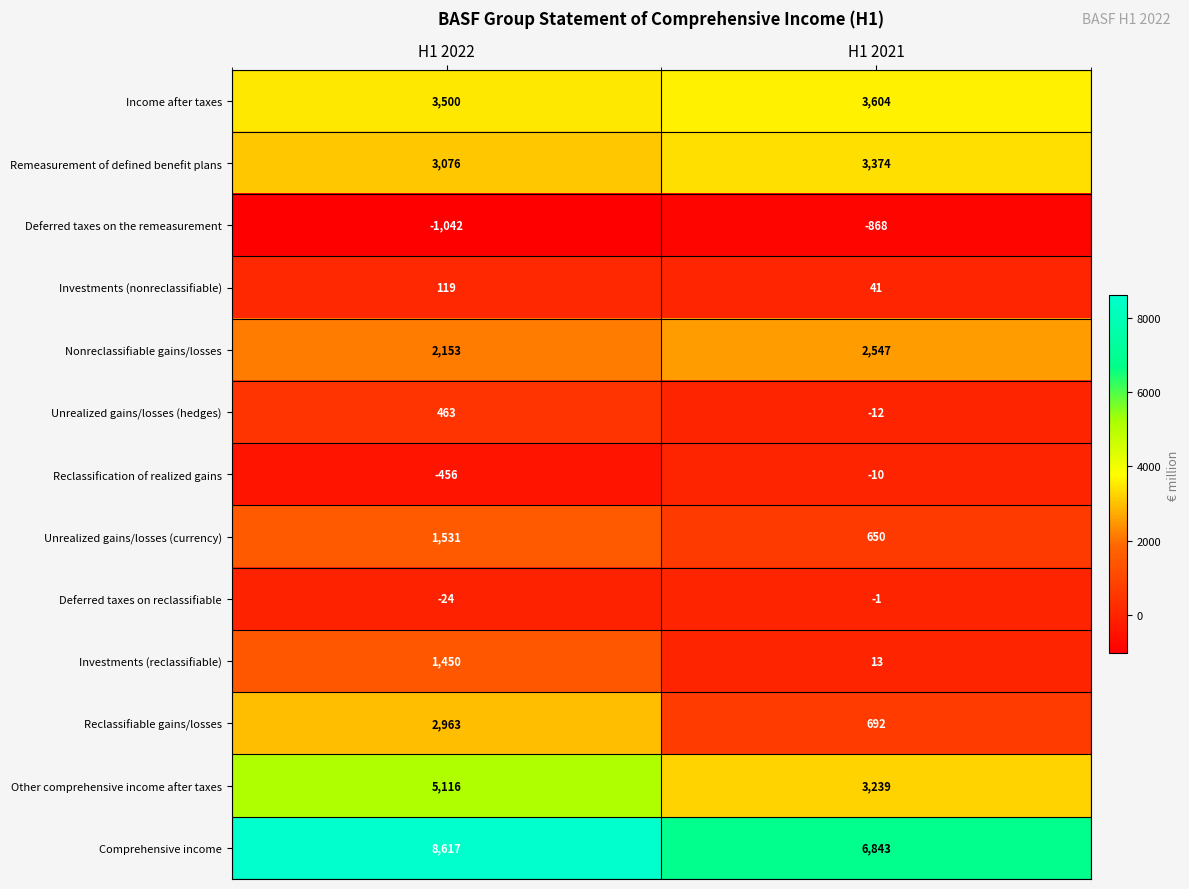

Reading left to right, what are all the values shown in this chart?

Income after taxes: H1 2022=3500	H1 2021=3604
Remeasurement of defined benefit plans: H1 2022=3076	H1 2021=3374
Deferred taxes on the remeasurement: H1 2022=-1042	H1 2021=-868
Investments (nonreclassifiable): H1 2022=119	H1 2021=41
Nonreclassifiable gains/losses: H1 2022=2153	H1 2021=2547
Unrealized gains/losses (hedges): H1 2022=463	H1 2021=-12
Reclassification of realized gains: H1 2022=-456	H1 2021=-10
Unrealized gains/losses (currency): H1 2022=1531	H1 2021=650
Deferred taxes on reclassifiable: H1 2022=-24	H1 2021=-1
Investments (reclassifiable): H1 2022=1450	H1 2021=13
Reclassifiable gains/losses: H1 2022=2963	H1 2021=692
Other comprehensive income after taxes: H1 2022=5116	H1 2021=3239
Comprehensive income: H1 2022=8617	H1 2021=6843